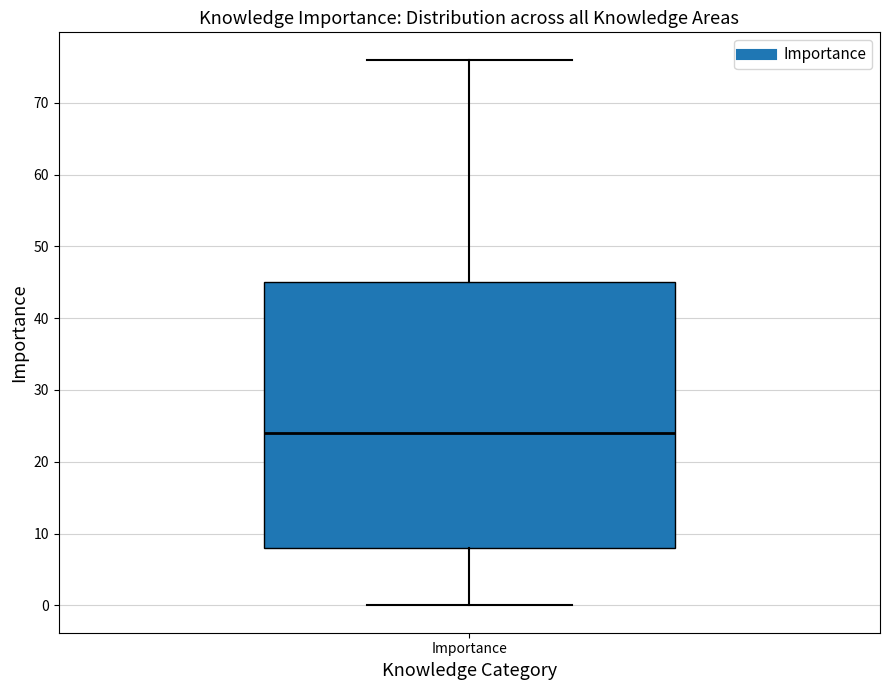

Where is the upper edge of the box for Importance on the y-axis? The values are not printed on the chart, so give them approximately, as read against the axis.

45